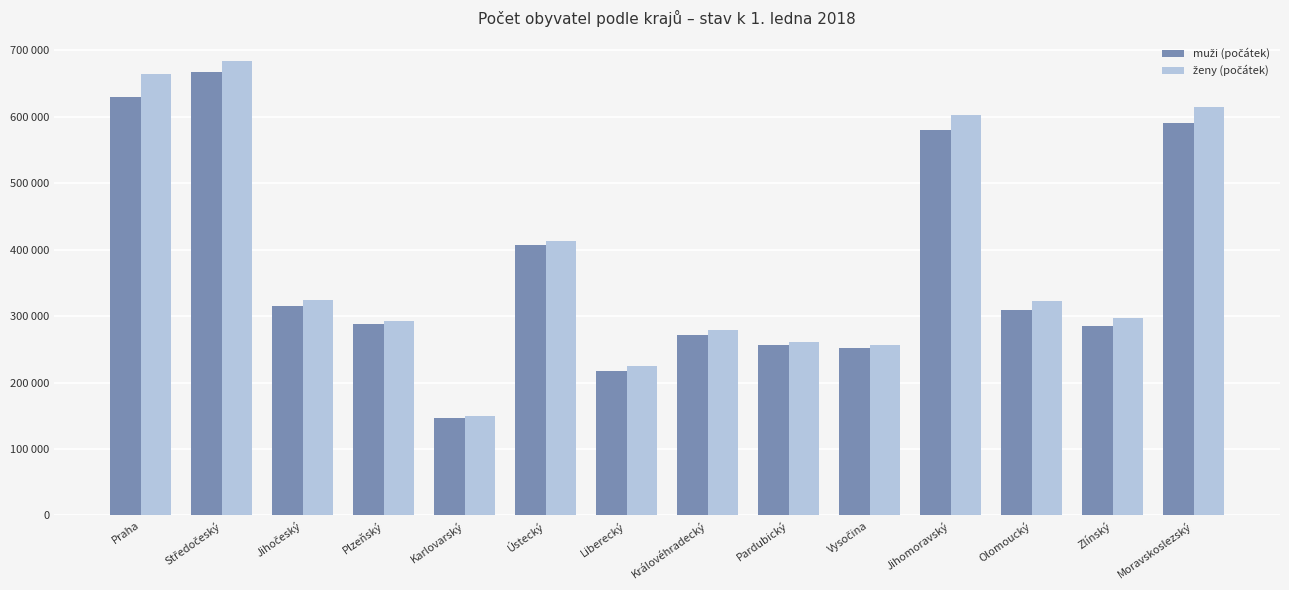

What is the average value of the muži (počátek) series?

372842